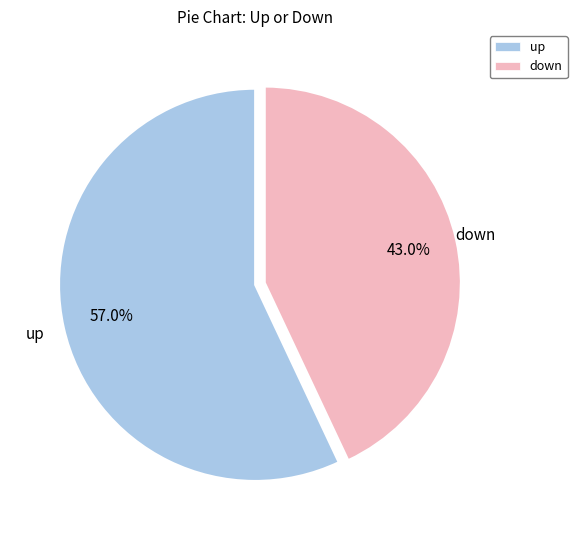

To the nearest percent, what is the difference between the largest and smallest slice percentages?

14%